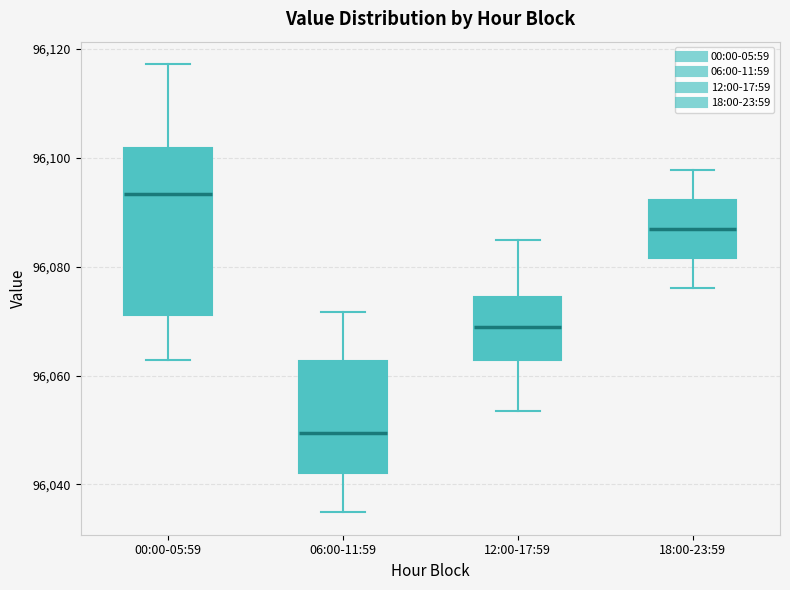

Which box has the highest median line?

00:00-05:59